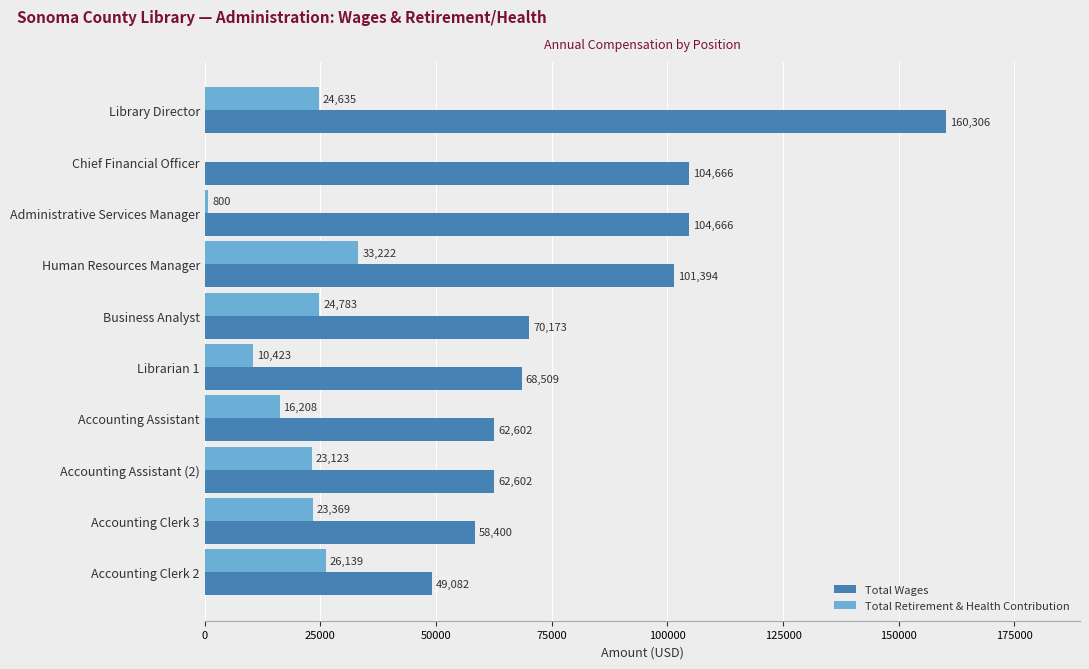

What are all the series names shown in the legend?

Total Wages, Total Retirement & Health Contribution